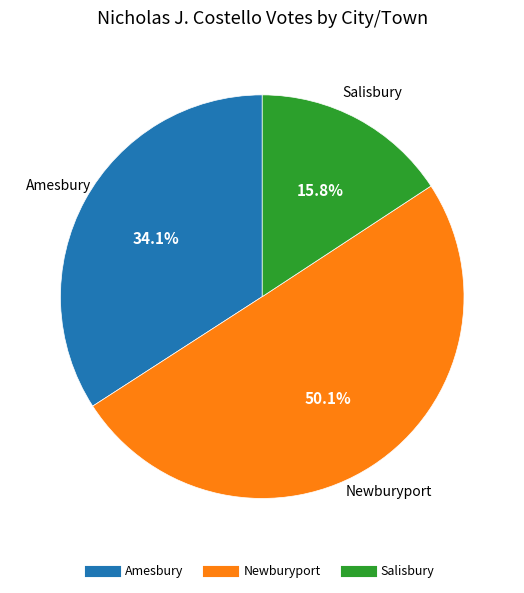

Rank the categories by value from highest to lowest.

Newburyport, Amesbury, Salisbury